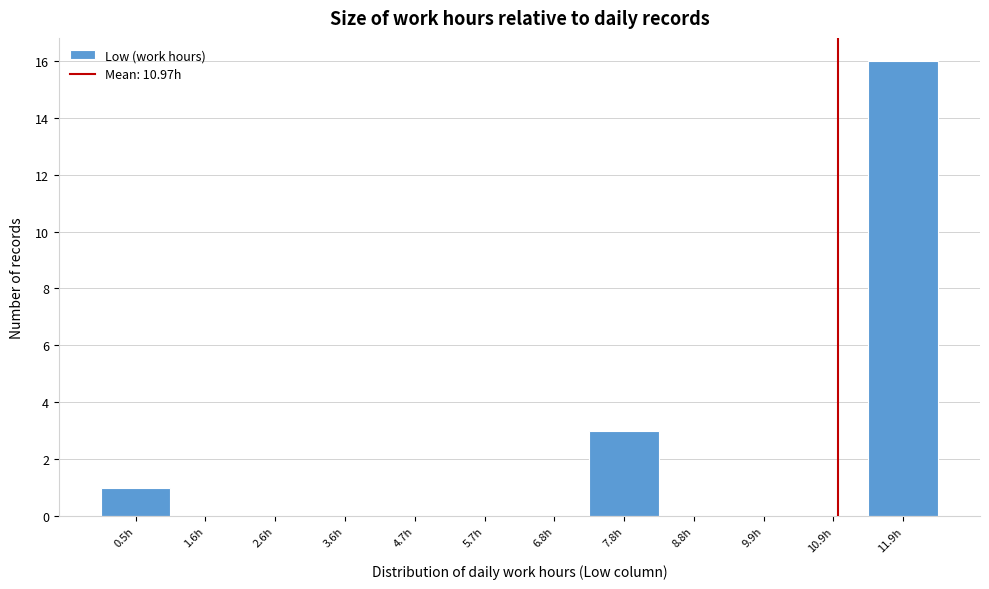

Reading left to right, transcribe this chart: for each bar, give the range it covers on the x-axis and its height. Neither the bar edges nor the heights are printed on the chart, so give them approximately, as read against the axes.

0.0 to 1.0: 1
1.0 to 2.0: 0
2.0 to 3.2: 0
3.2 to 4.2: 0
4.2 to 5.2: 0
5.2 to 6.2: 0
6.2 to 7.2: 0
7.2 to 8.4: 3
8.4 to 9.4: 0
9.4 to 10.4: 0
10.4 to 11.4: 0
11.4 to 12.4: 16